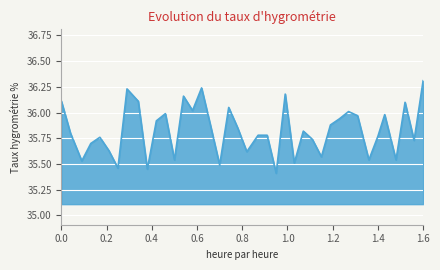

What is the difference between the maximum and minimum values?

0.9